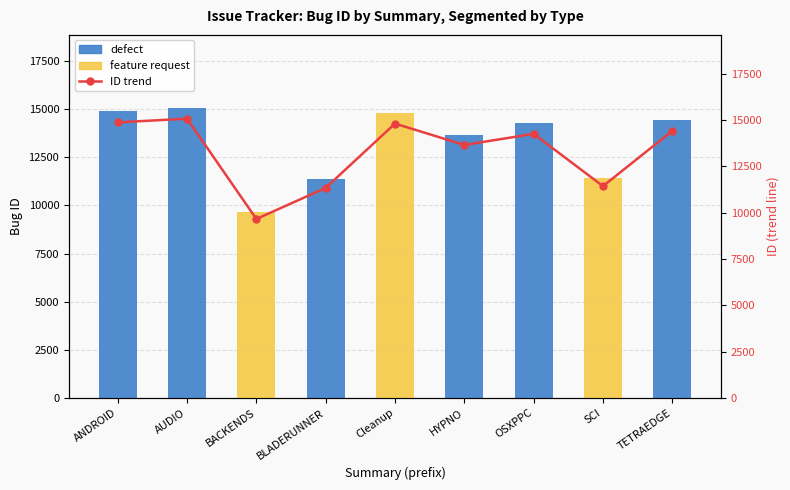

Reading left to right, list all the values displayed in this chart.

14883	15082	9664	11344	14816	13663	14262	11439	14420